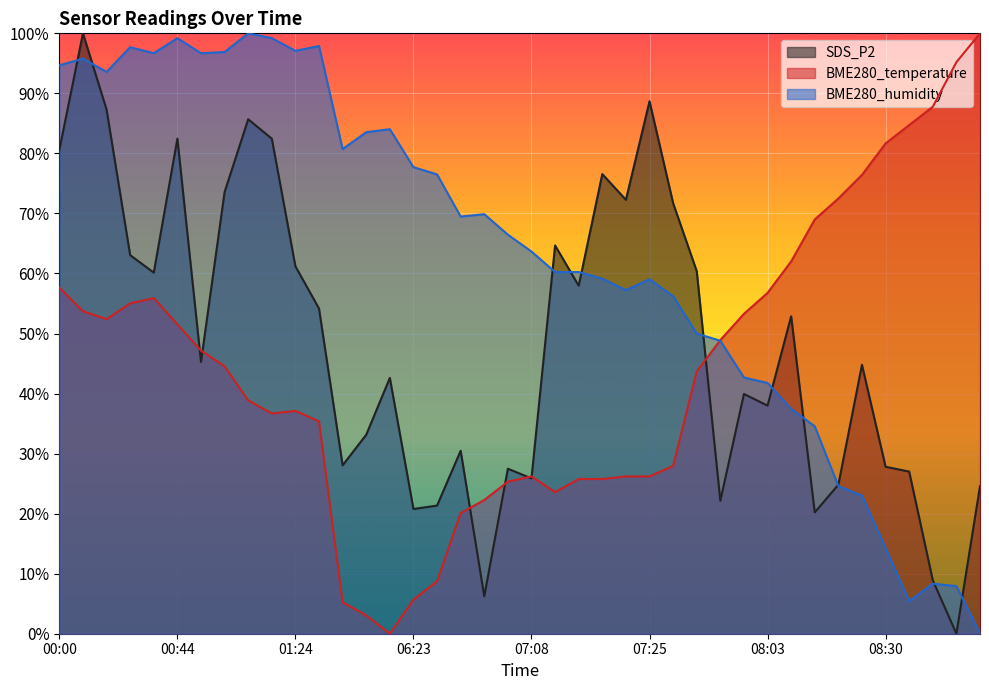

True or false: BME280_humidity and BME280_temperature cross at least once.

True